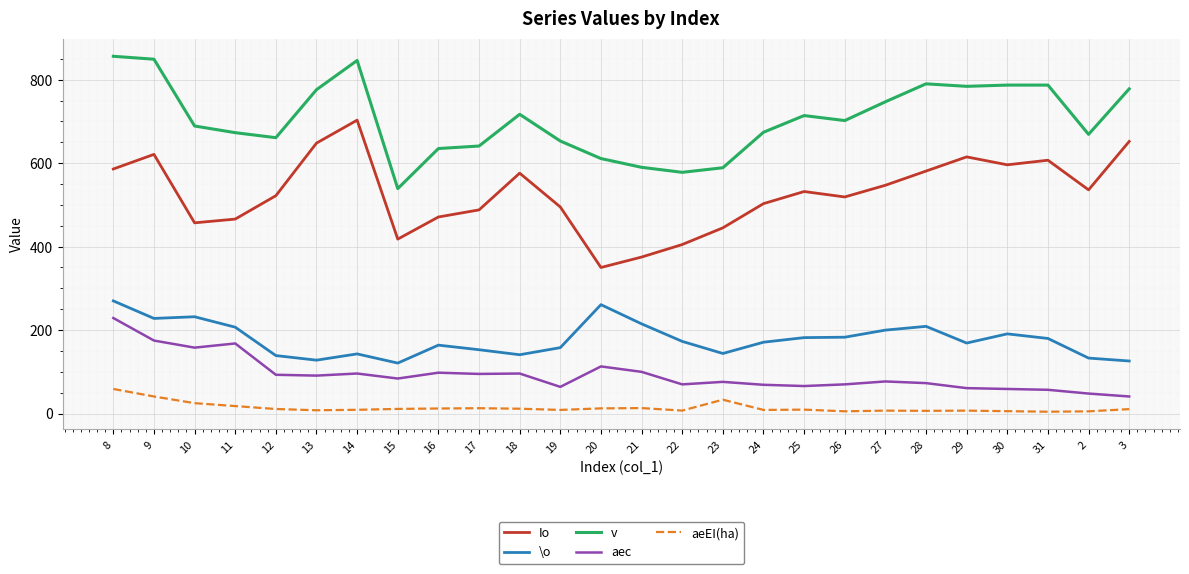

Is the value of aeEI(ha) at 17 greater than the value of \o at 14?

No